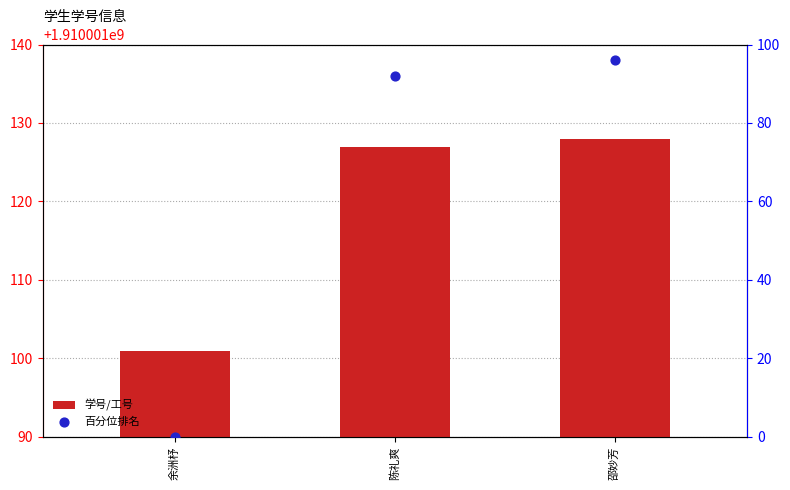

What is the total value across all series at 余洲杼?

1910001101